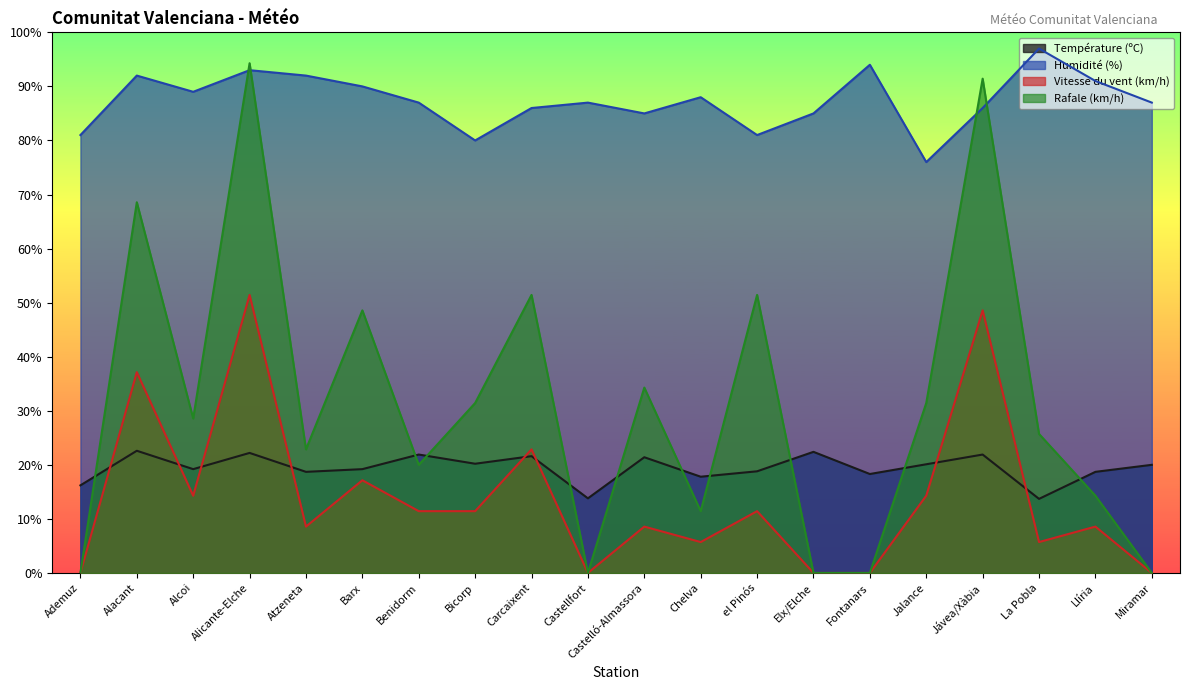

How many data points in Température (ºC) are above 20?

9